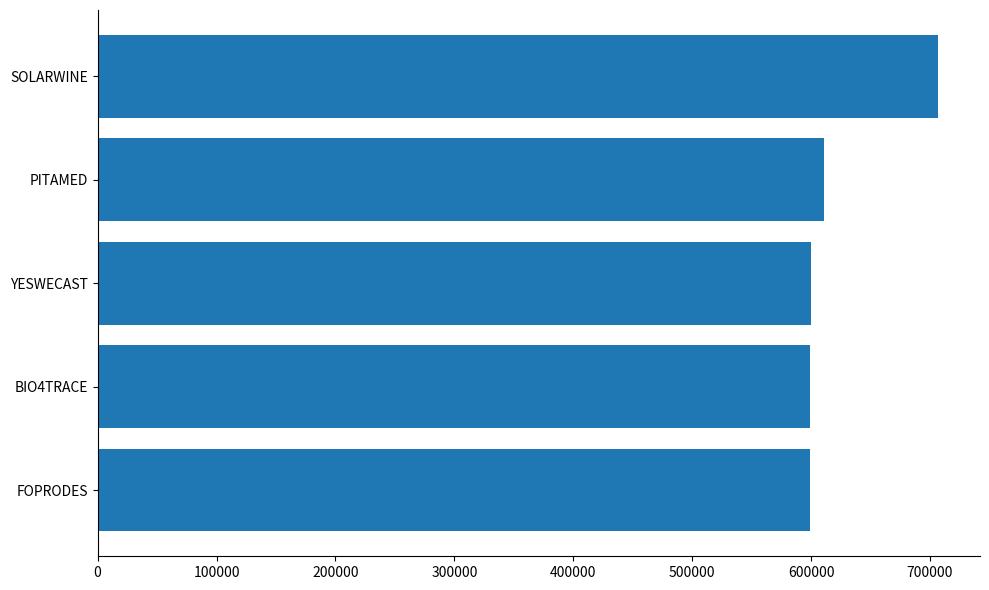

What is the average value?

623170